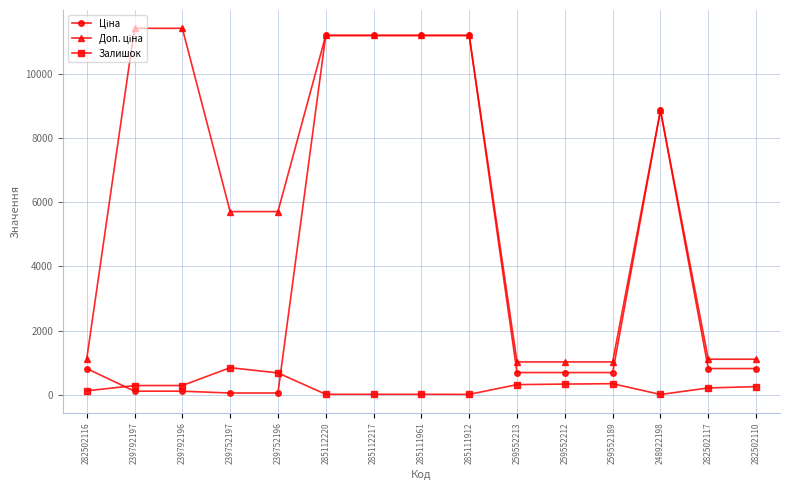

What is the approximate value of Залишок at 248922198?

11.0